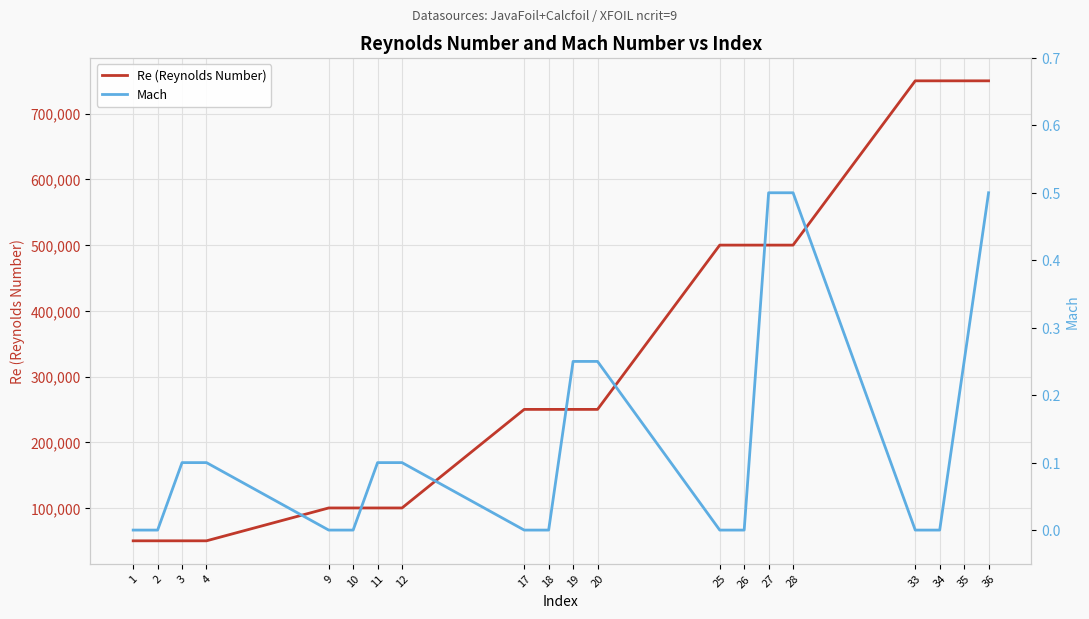

Is this an area chart (filled region under the line)?

No